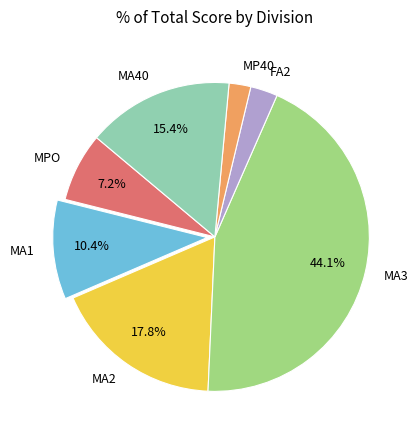

Which category has the biggest portion of the pie?

MA3